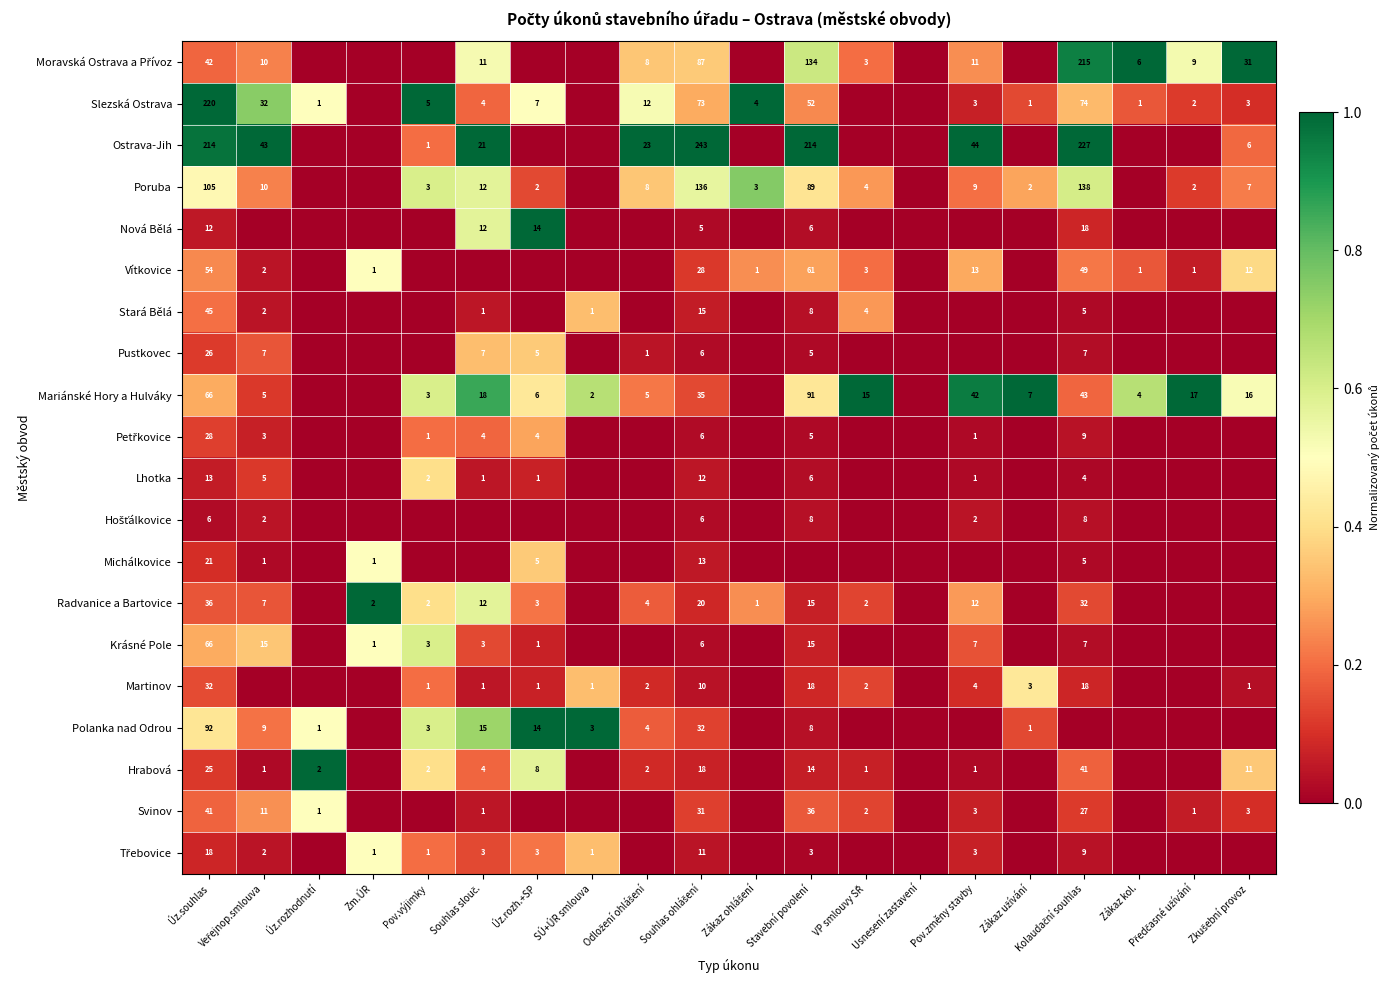

True or false: Radvanice a Bartovice has a value of 3 at Zm.ÚR.

False